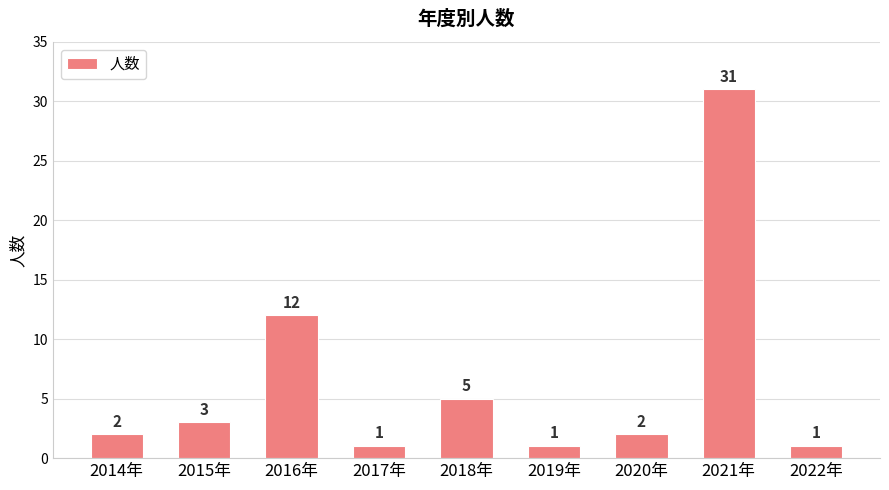

Between 2022年 and 2014年, which is larger?

2014年